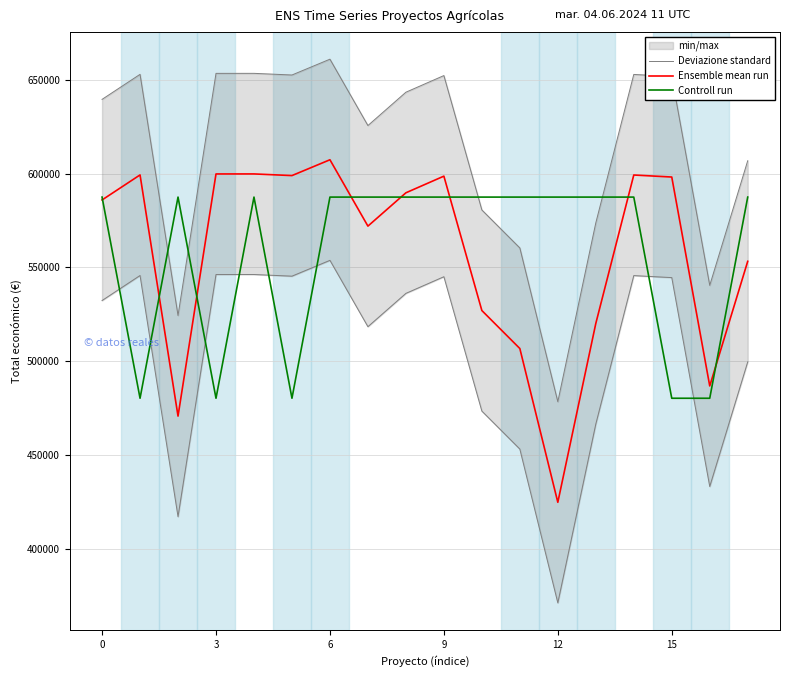

True or false: Controll run has a value of 587443.4 at 13.

True